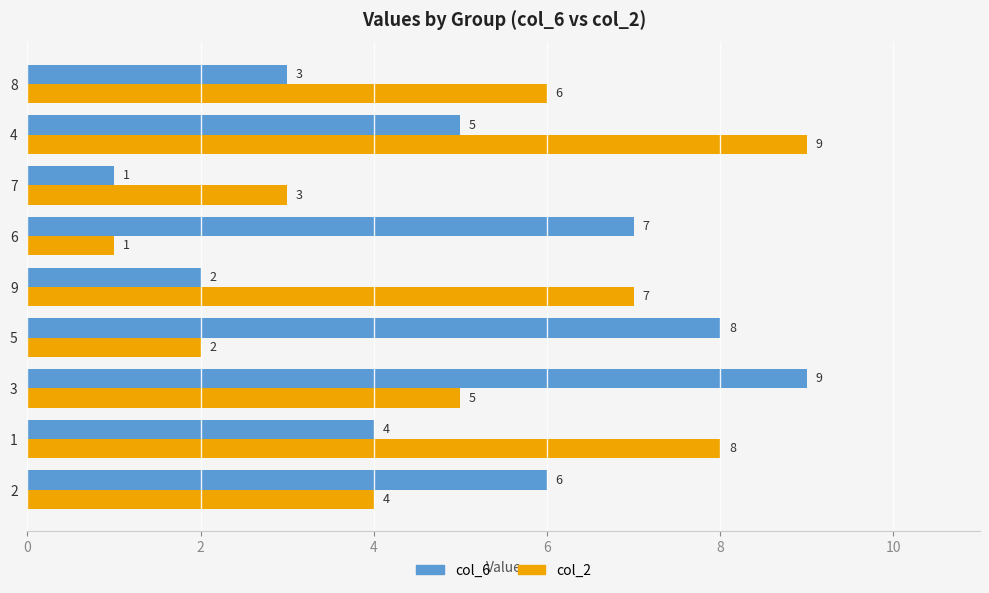

What is the difference between the second highest and minimum values in the col_2 series?

7